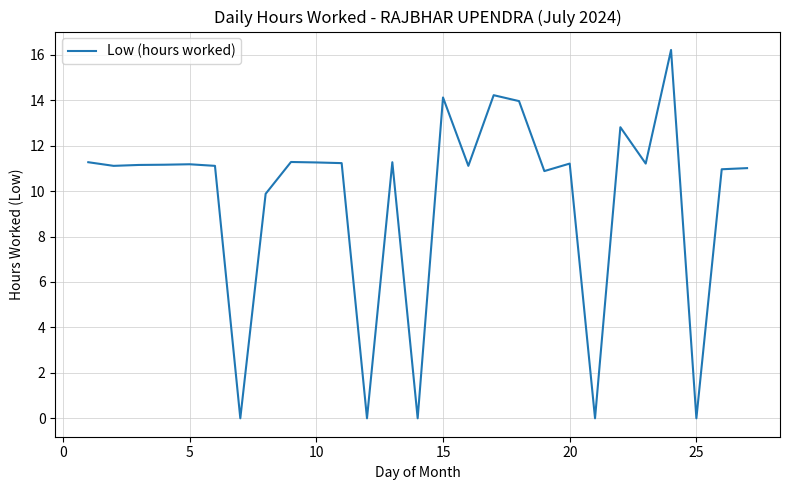

What is the greatest value displayed?

16.2